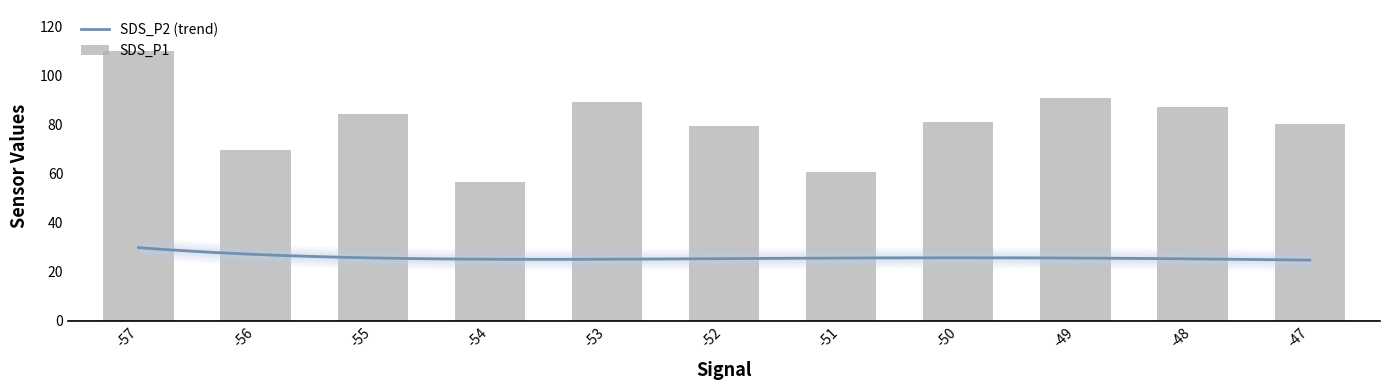

Are the bars horizontal?

No